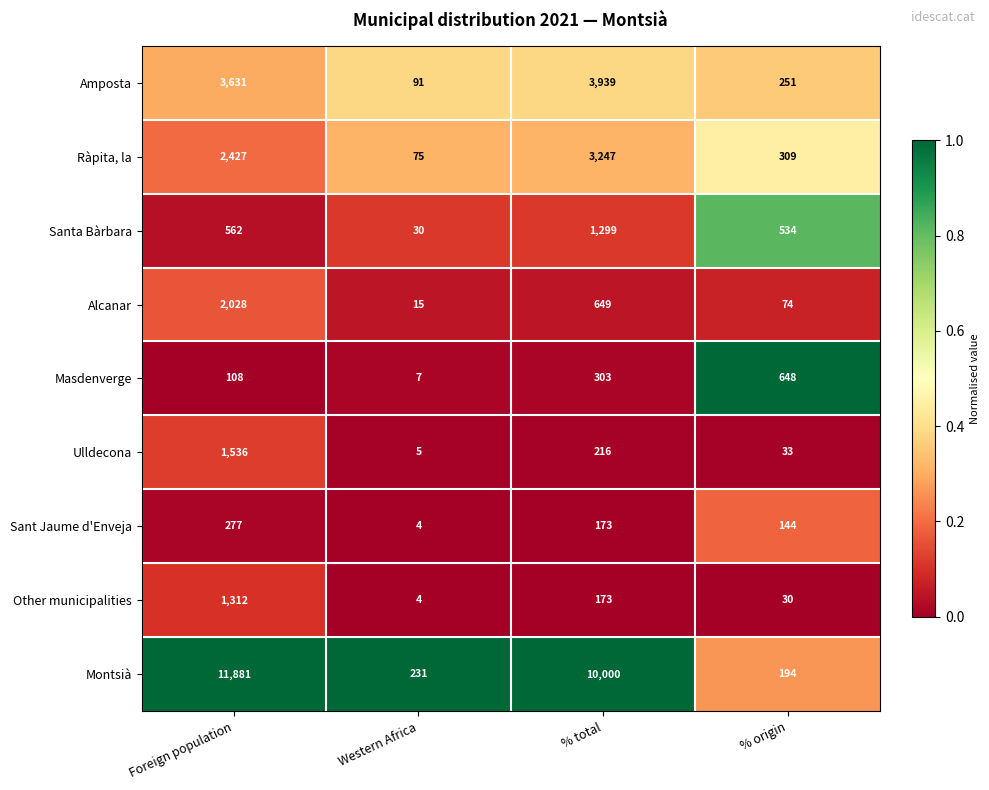

Rank the series by their maximum value, from highest to lowest.

Montsià, Amposta, Ràpita, la, Alcanar, Ulldecona, Other municipalities, Santa Bàrbara, Masdenverge, Sant Jaume d'Enveja